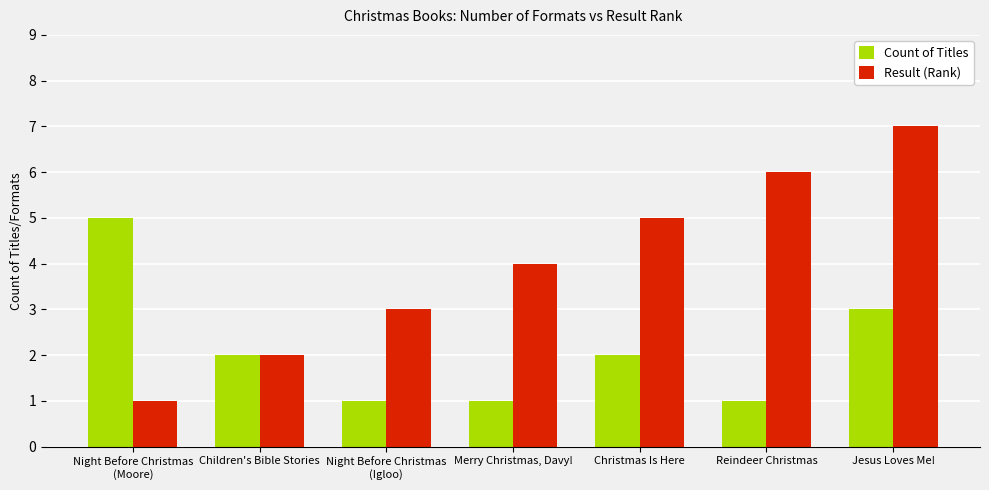

Does the chart contain stacked bars?

No